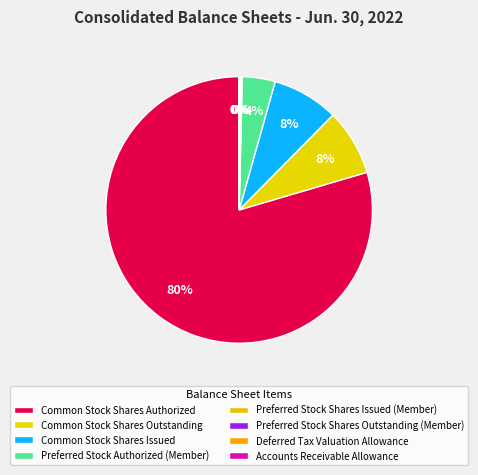

Is it true that Accounts Receivable Allowance is 0% of the pie?

True